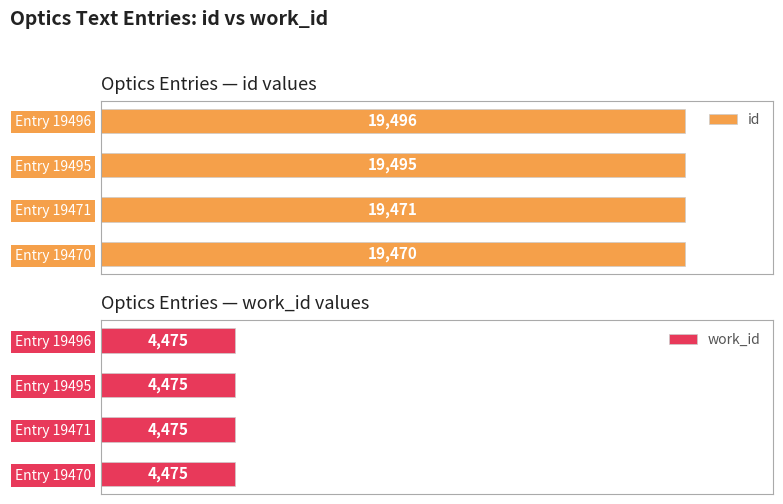

What are all the series names shown in the legend?

id, work_id